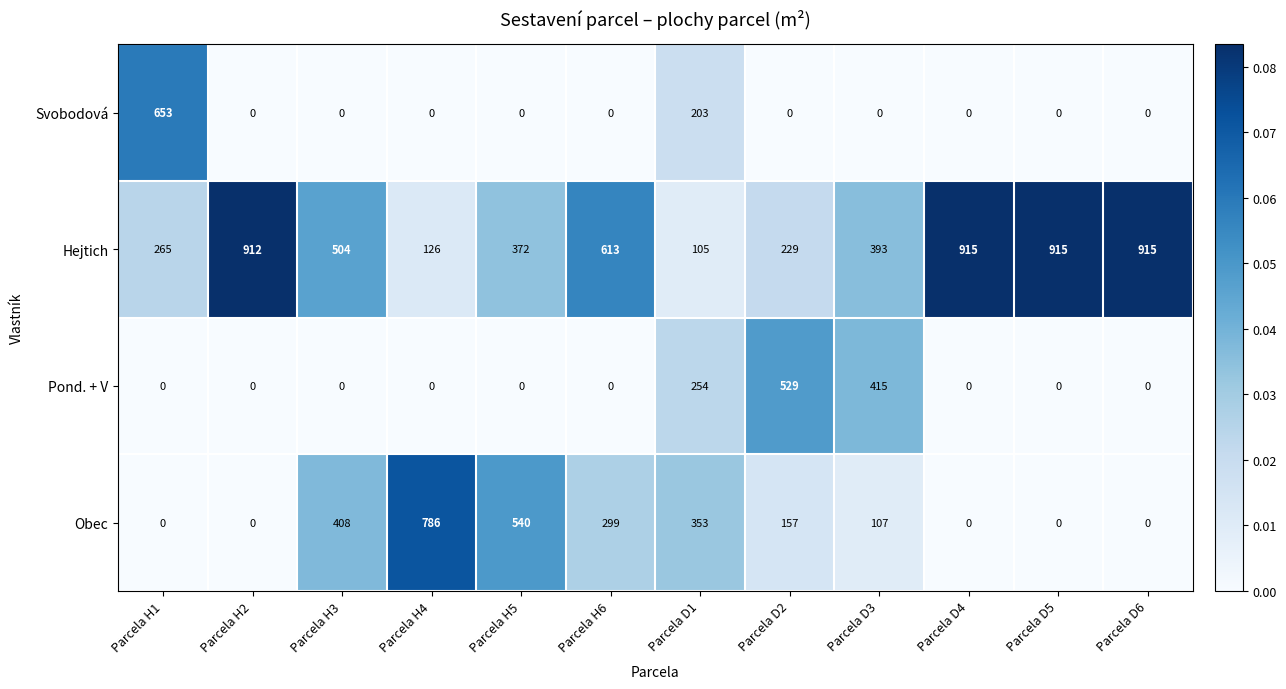

What is the approximate value of Hejtich at Parcela D1?

105